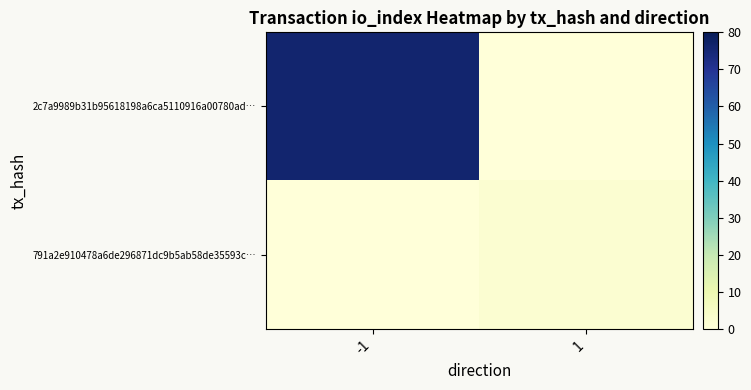

Which series has the largest total across all categories?

2c7a9989b31b95618198a6ca5110916a00780ad…